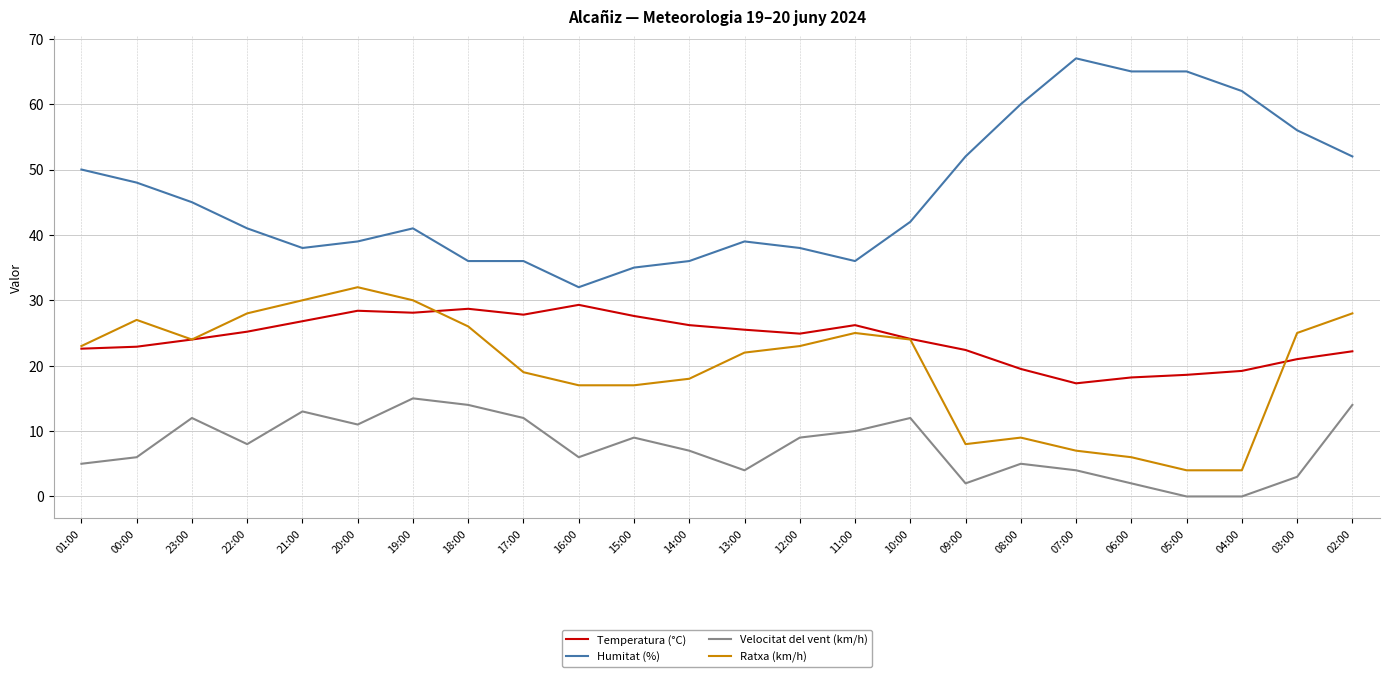

Is it true that Velocitat del vent (km/h) equals 13.0 at 21:00?

True